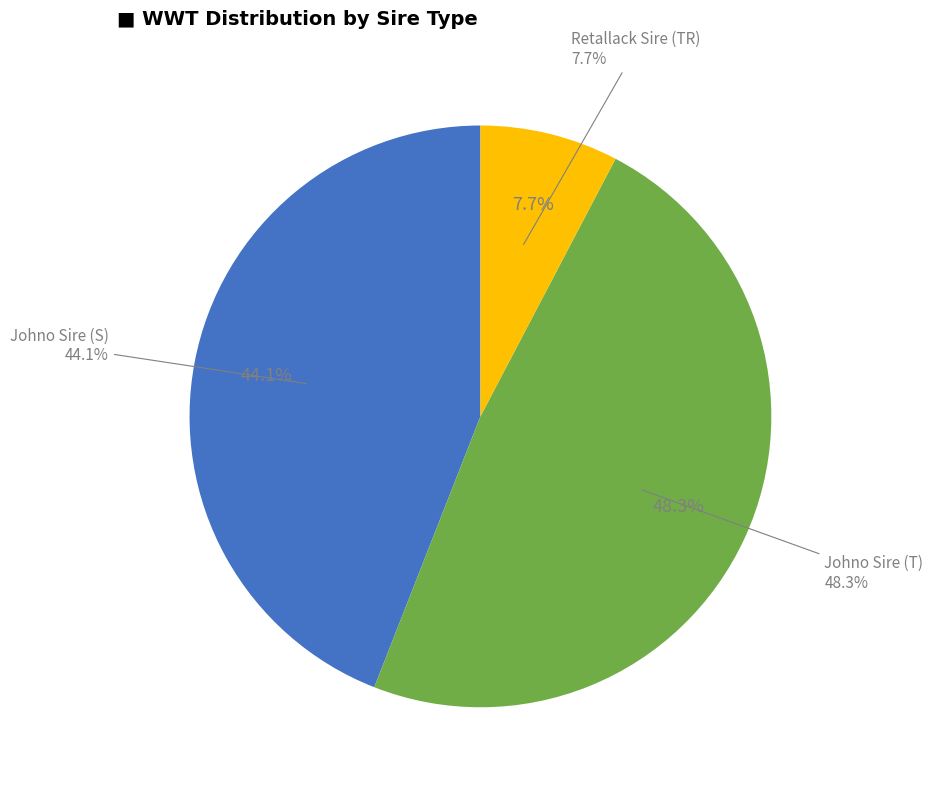

Does 107 account for over 50% of the chart?

No